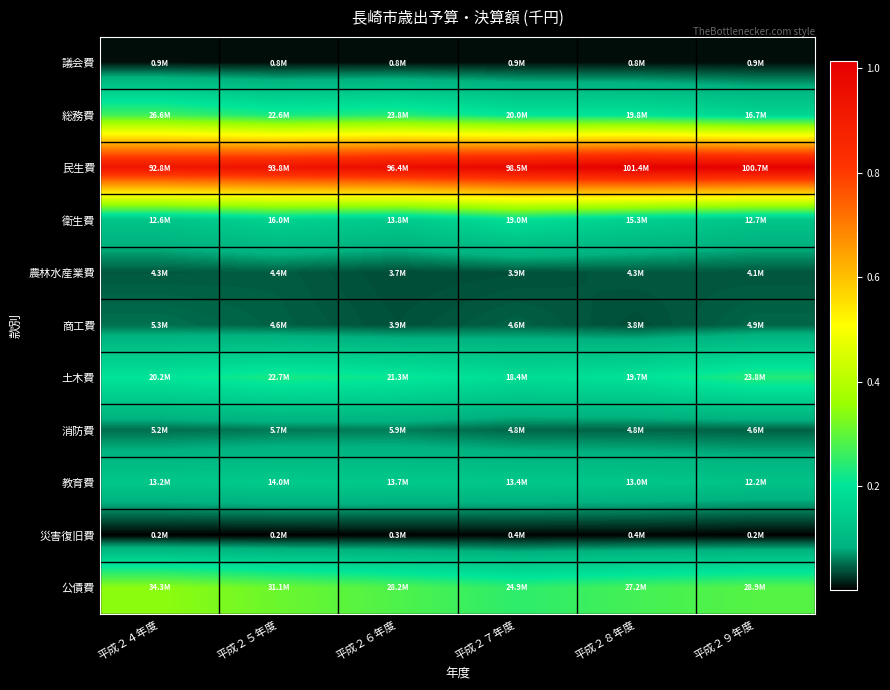

Rank the series at 平成２６年度 from lowest to highest value.

災害復旧費, 議会費, 農林水産業費, 商工費, 消防費, 教育費, 衛生費, 土木費, 総務費, 公債費, 民生費